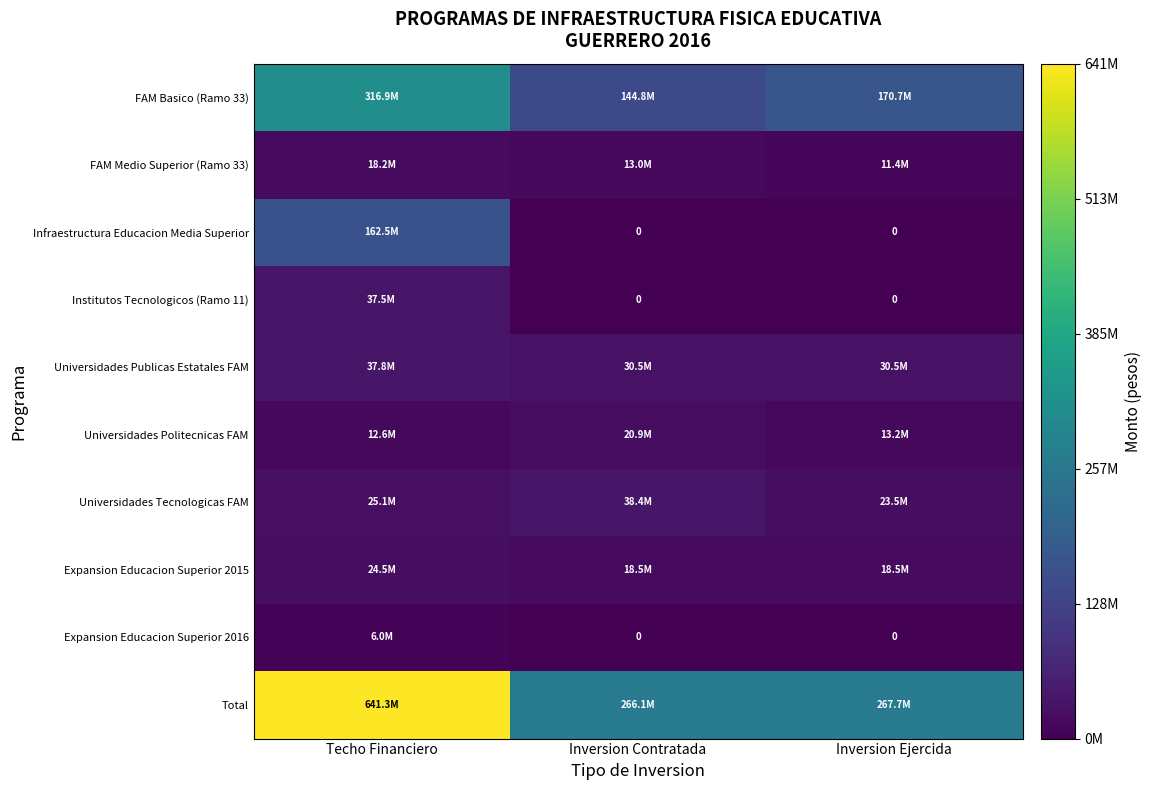

What is the difference between the maximum and second lowest values in the FAM Basico (Ramo 33) series?

146265403.8